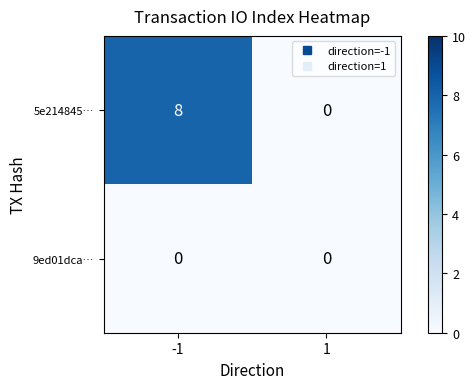

Reading right to left, what are all the values shown in this chart?

5e214845…: 0	8
9ed01dca…: 0	0